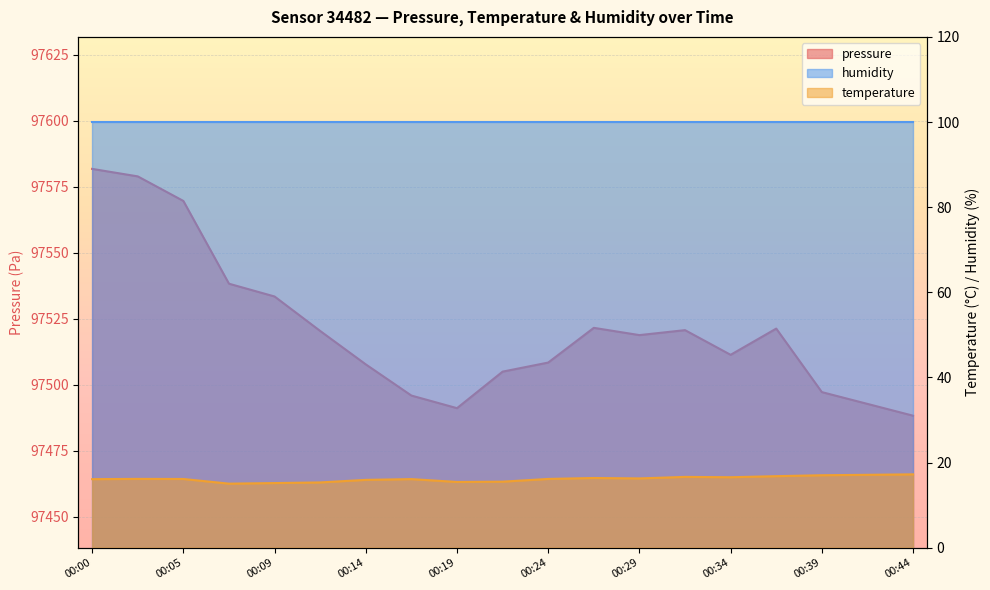

Where is pressure nearest to the value 97535?

00:09